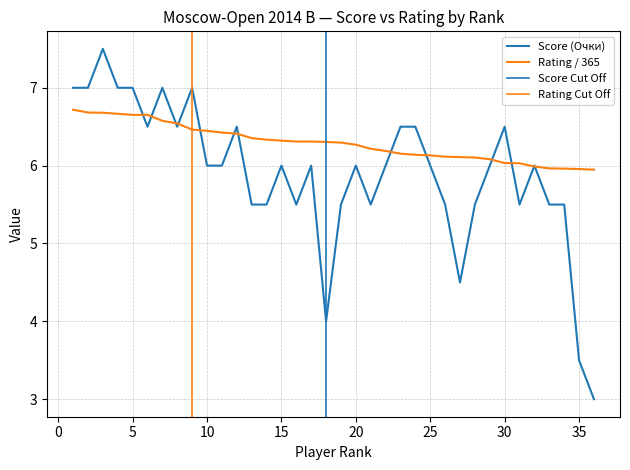

Which label corresponds to the largest value in the chart?

3